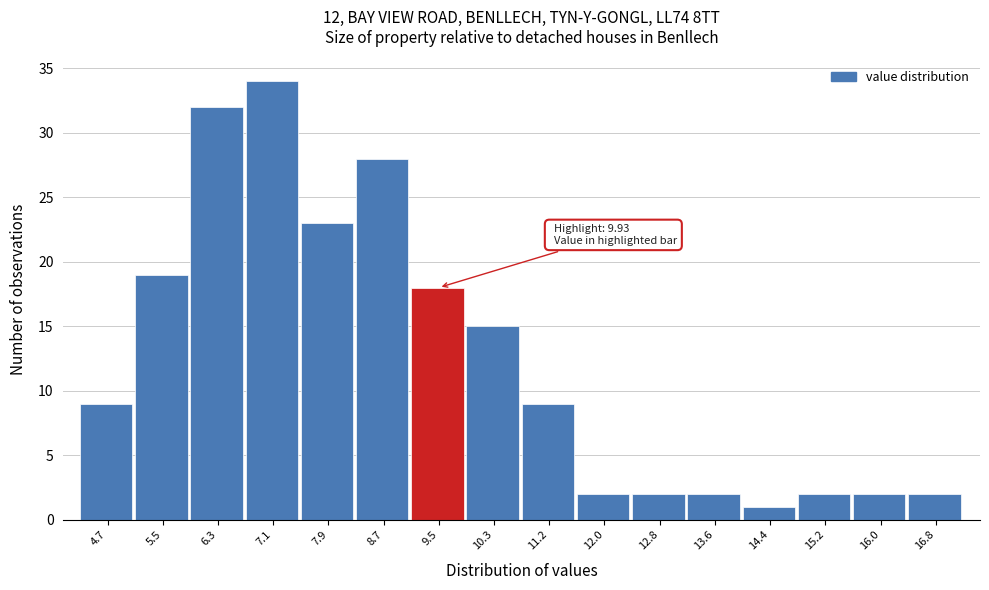

Which range on the x-axis has the tallest bar?

6.7 to 7.5